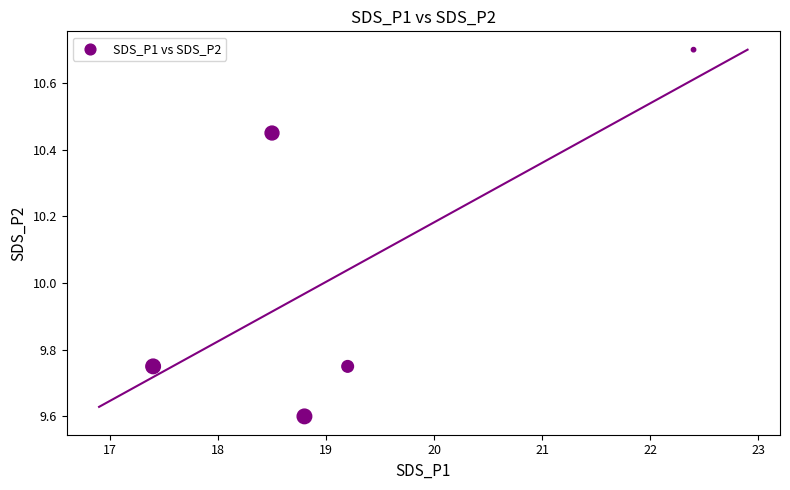

What is the average X value?

19.3